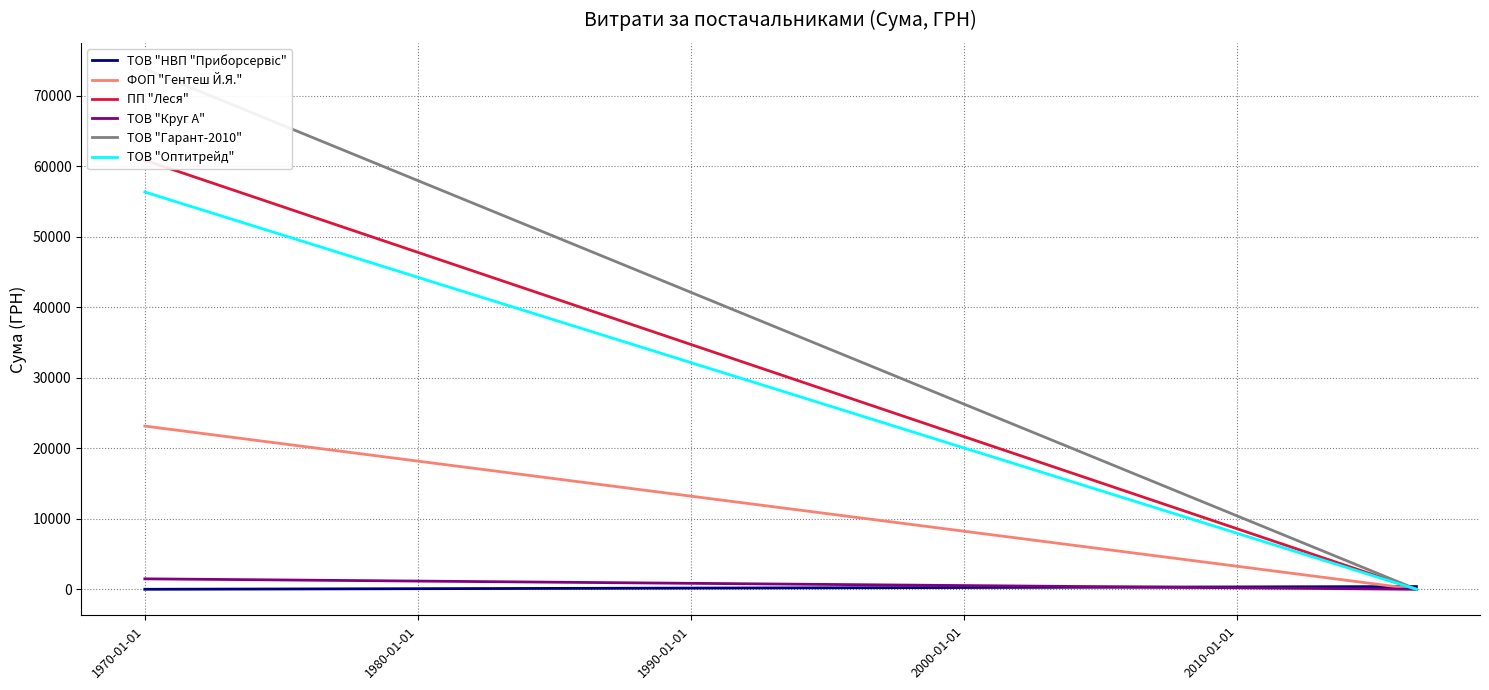

Rank the series by their maximum value, from lowest to highest.

ТОВ "НВП "Приборсервіс", ТОВ "Круг А", ФОП "Гентеш Й.Я.", ТОВ "Оптитрейд", ПП "Леся", ТОВ "Гарант-2010"